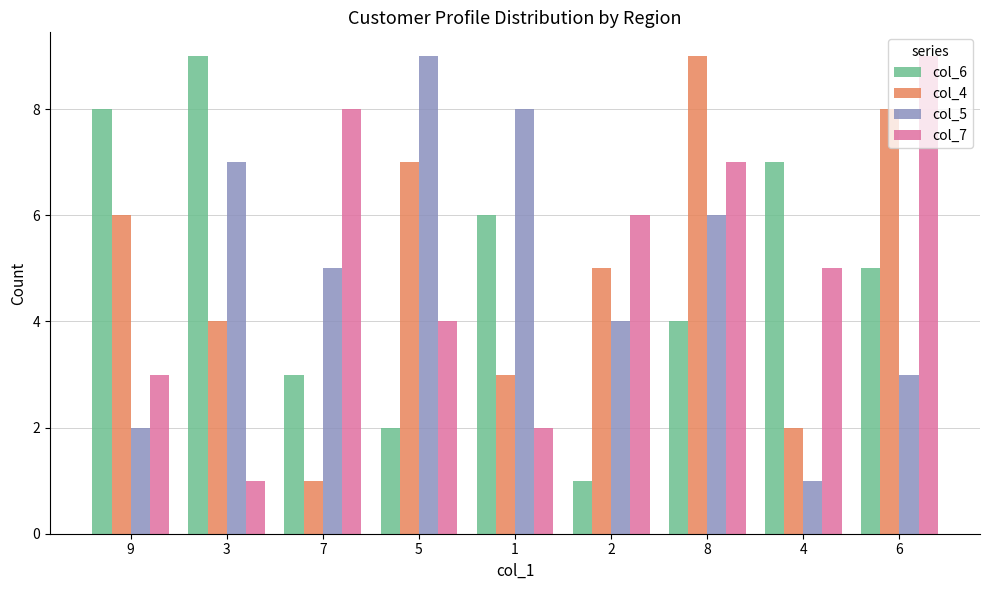

How many groups of bars are there?

9